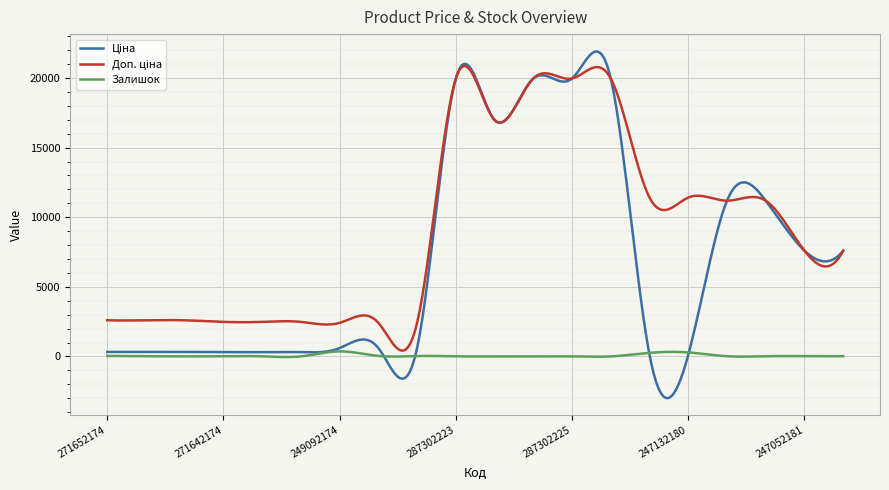

What is the minimum value shown in the chart?

-2990.4